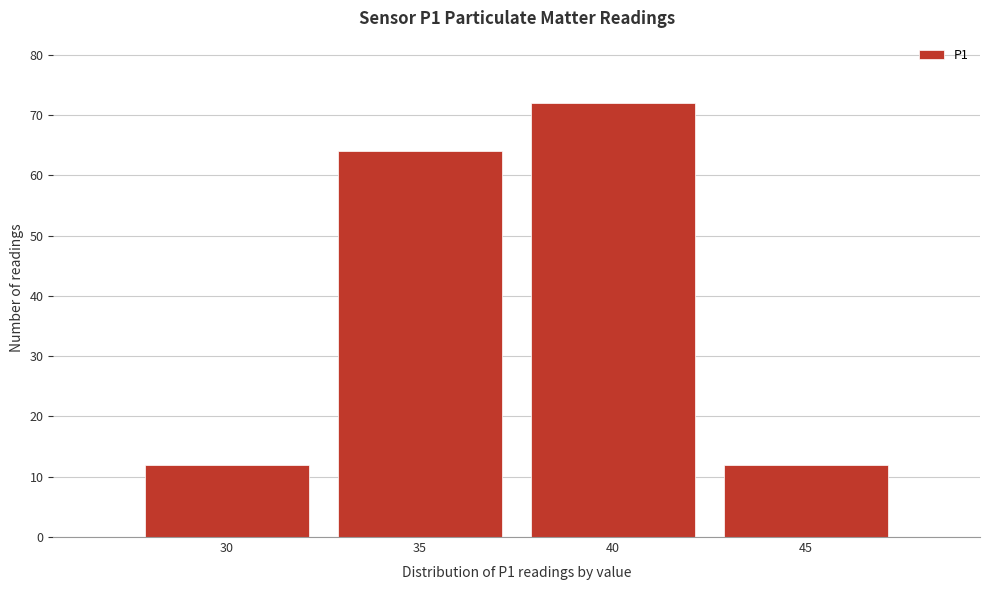

Reading right to left, list all the values displayed in this chart.

12	72	64	12